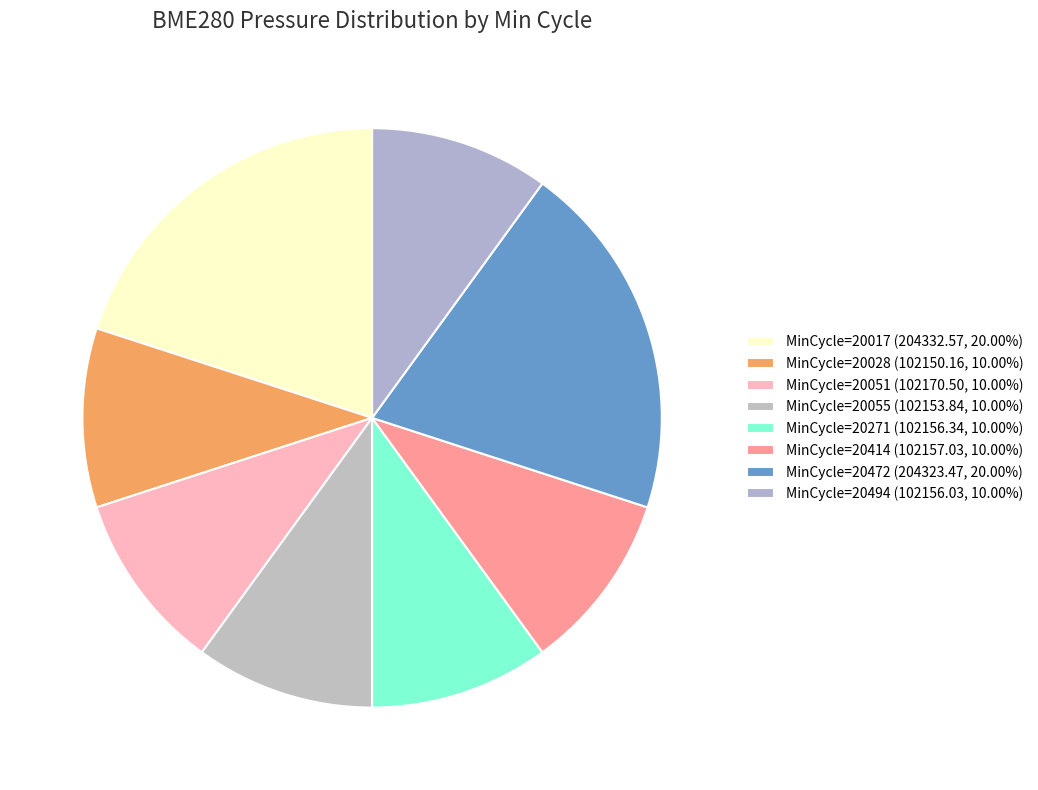

Count the number of slices in the pie.

8